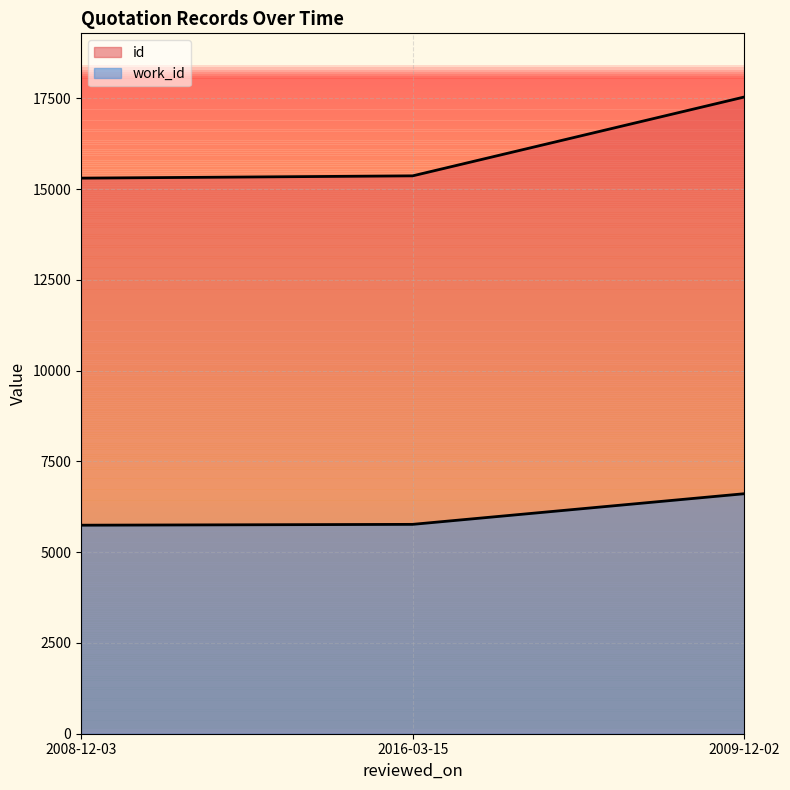

Rank the series at 2008-12-03 from lowest to highest value.

work_id, id